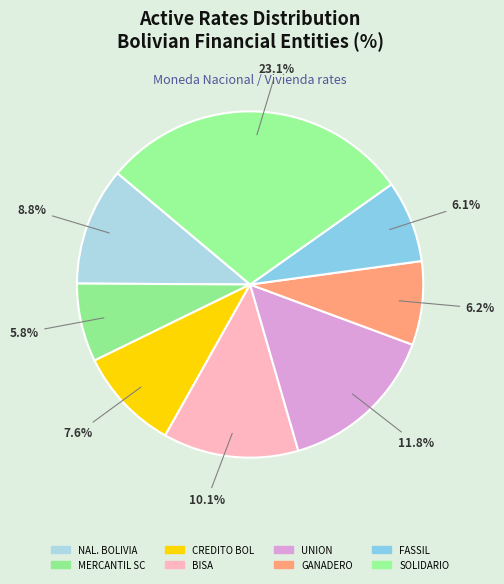

To the nearest percent, what percentage of the pie is NACIONAL DE BOLIVIA?

11%